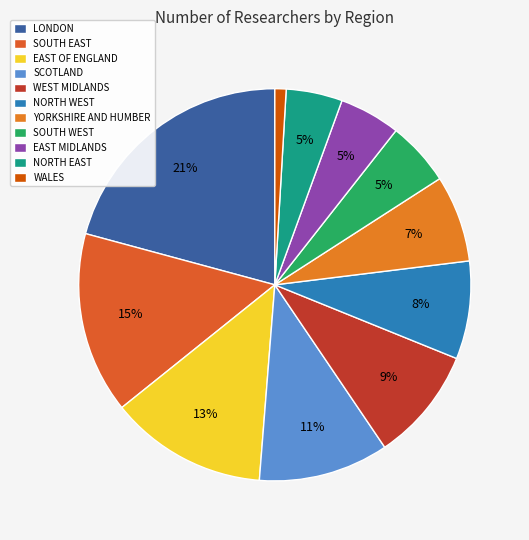

Is there a majority slice in this chart?

No